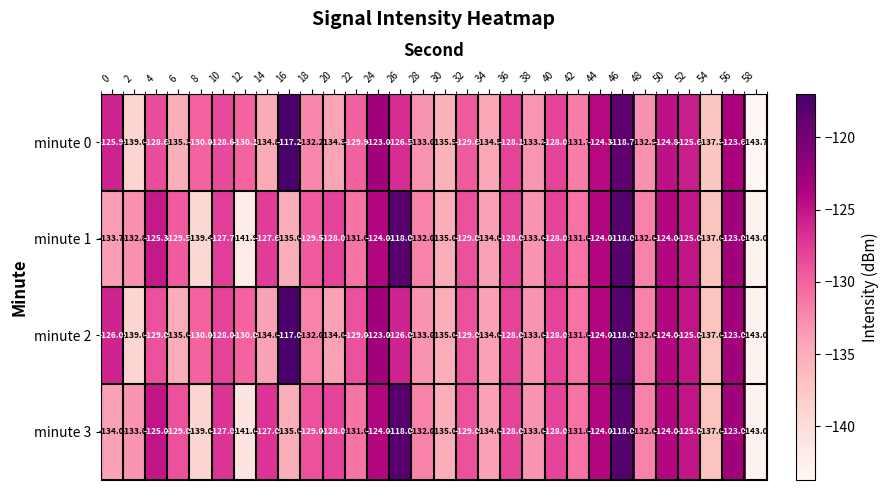

What is the difference between the minute 1 values at 30 and 34?

1.0